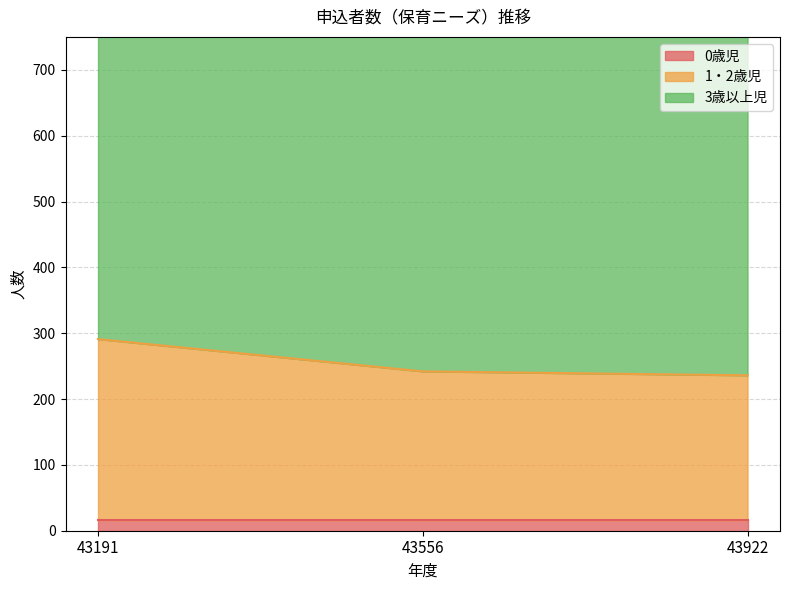

At which label is 1・2歳児 closest to 263?

43556